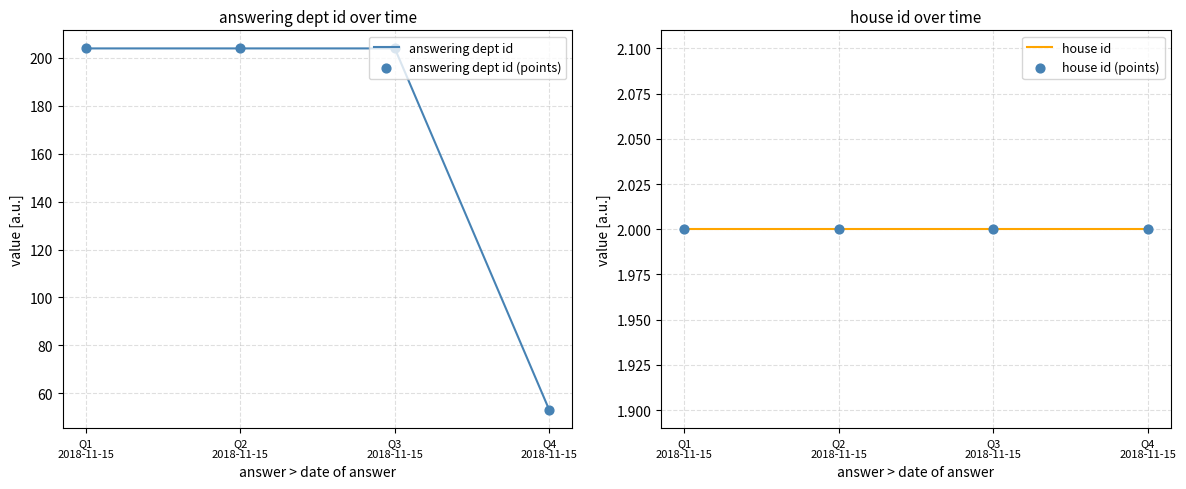

At which category is the sum across all series the highest?

Q1
2018-11-15